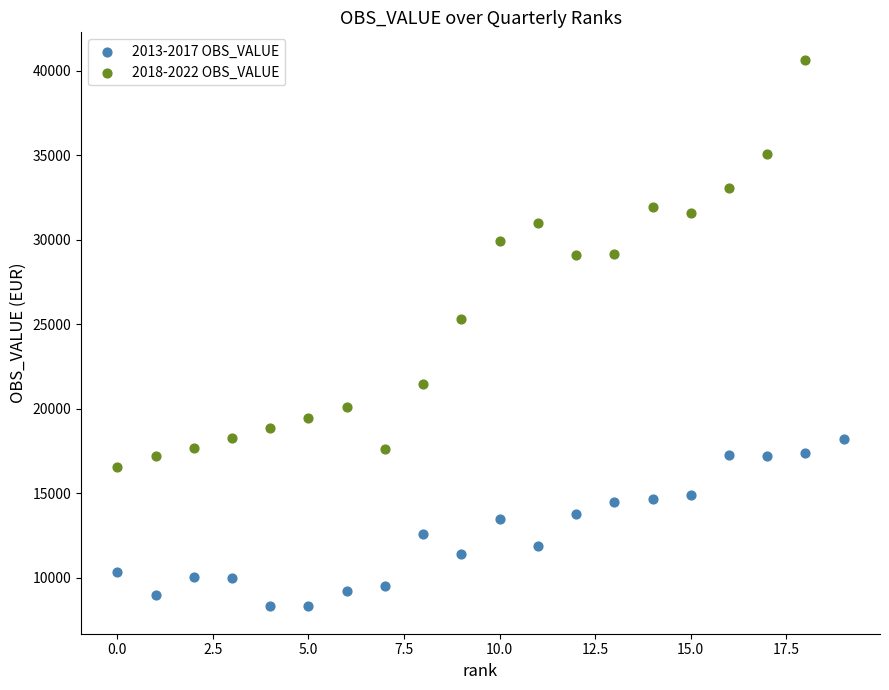

Which series contains the highest Y value?

2018-2022 OBS_VALUE